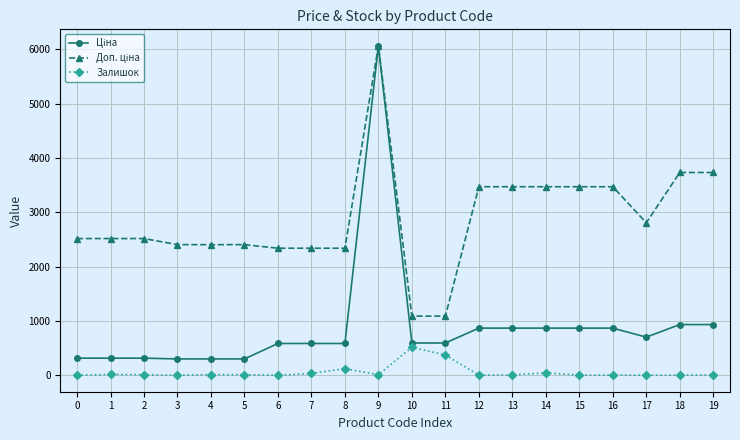

True or false: Залишок has more than 2 points higher than both neighbors.

True